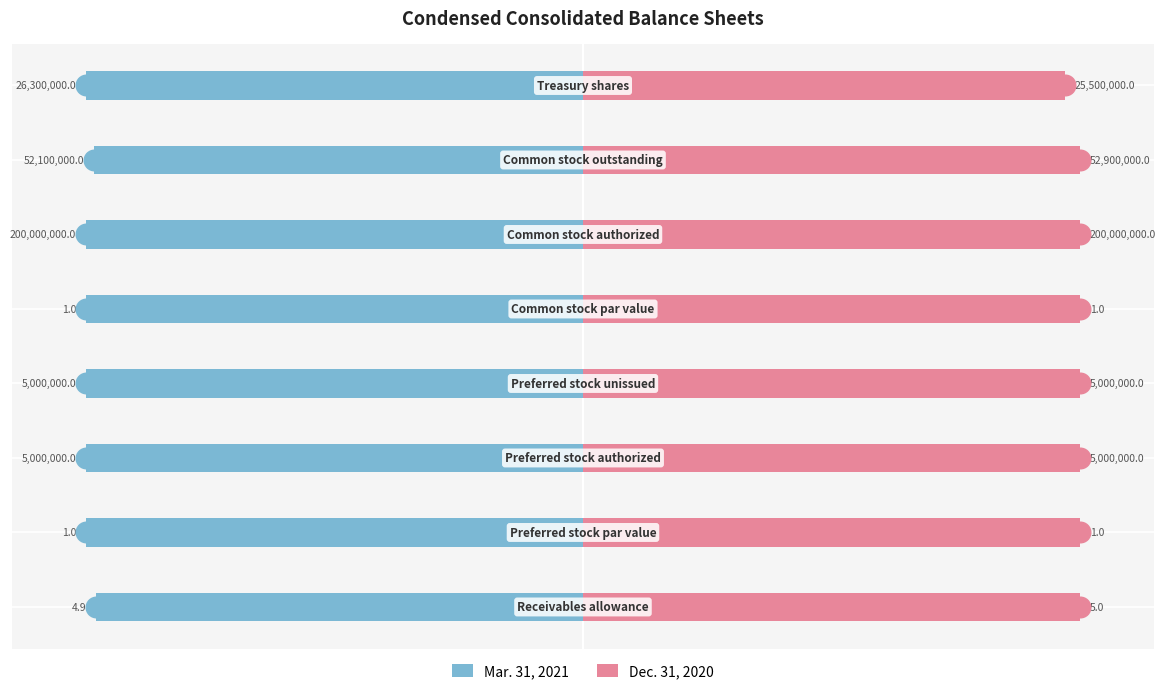

Which series contains the highest Y value?

Dec. 31, 2020